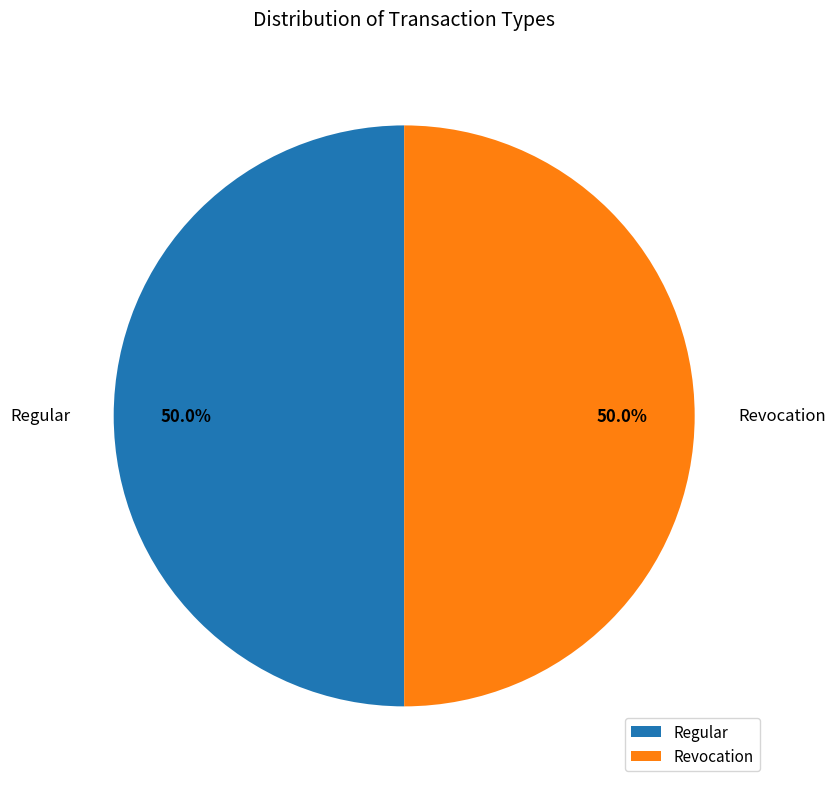

What is the total percentage of Regular and Revocation?

100.0%